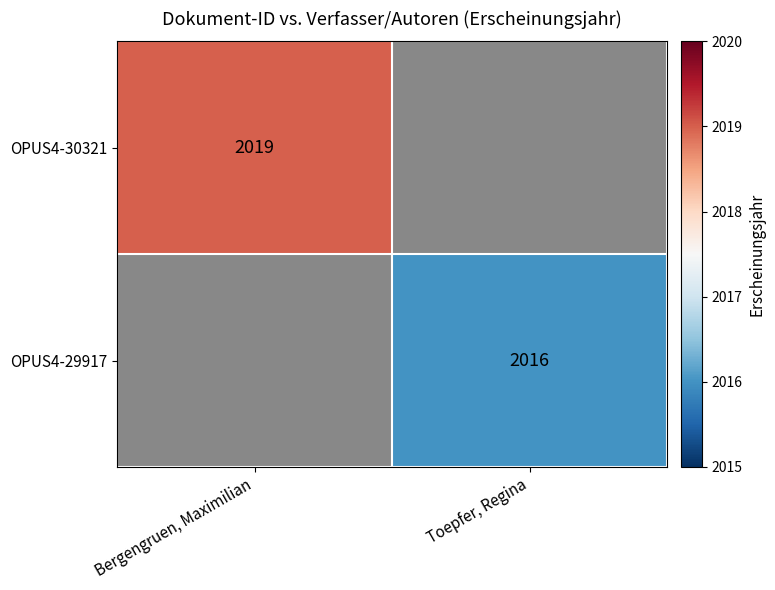

True or false: OPUS4-30321 has a value of 649 at Bergengruen, Maximilian.

False